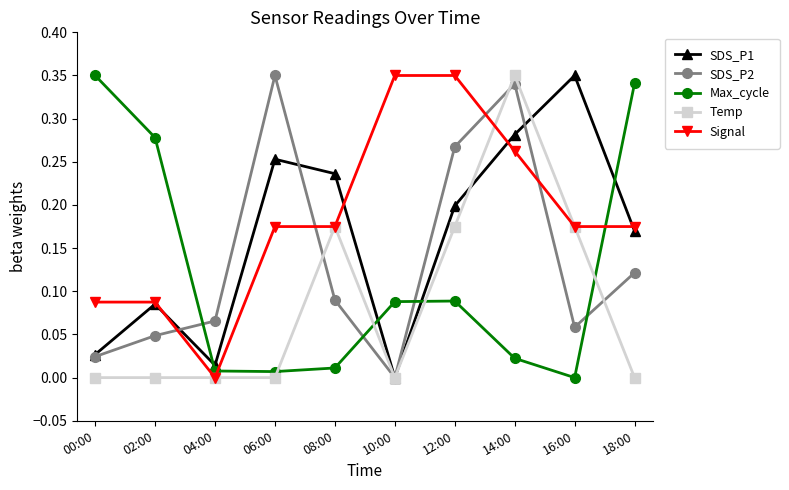

Is the value of Signal at 02:00 greater than the value of SDS_P1 at 14:00?

No